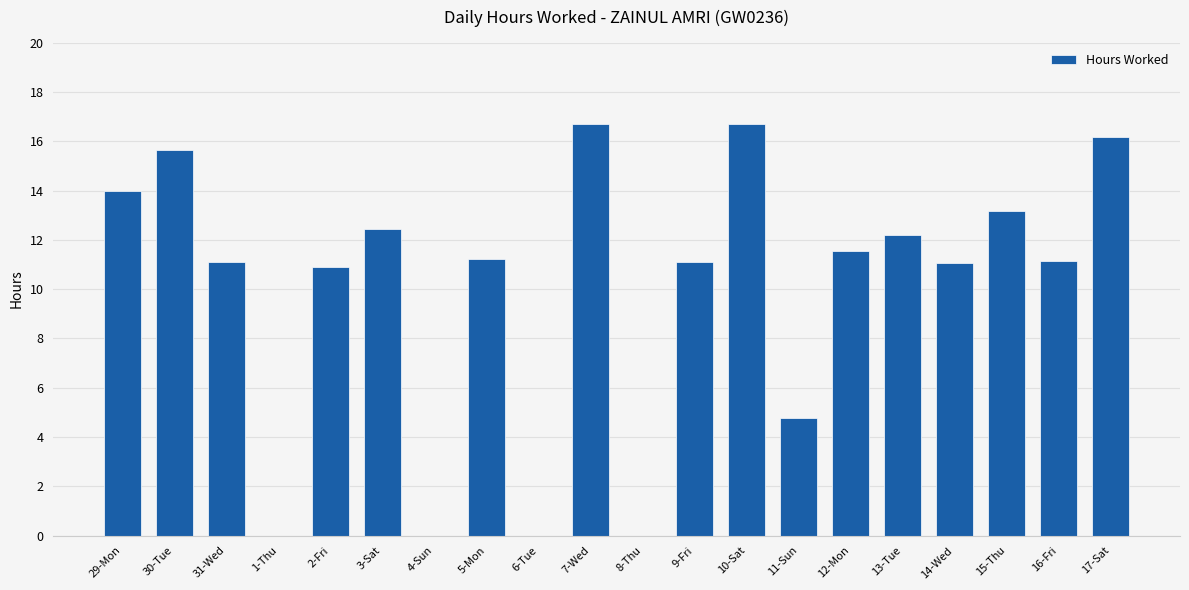

What is the sum of the values at 31-Wed and 2-Fri?

22.0